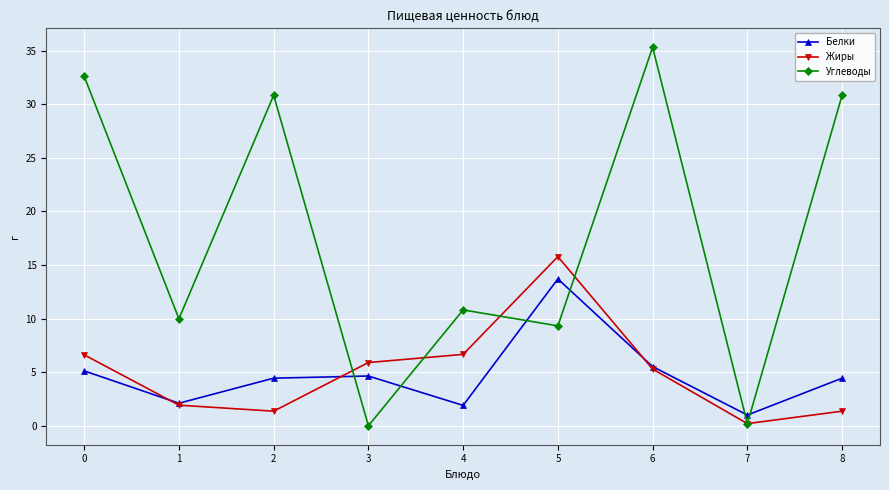

At which category is the sum across all series the highest?

6